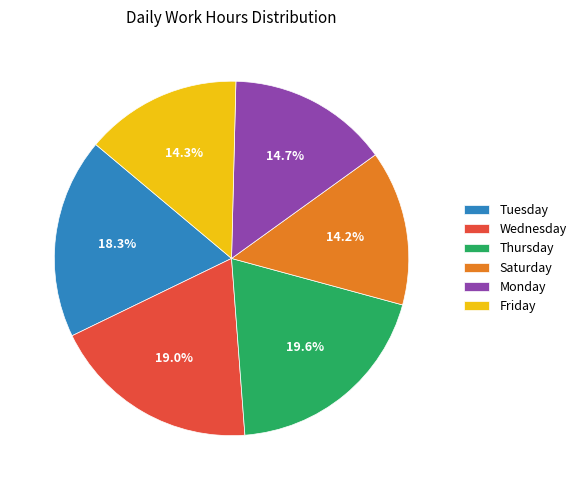

How much of the chart is everything except Saturday?

85.8%